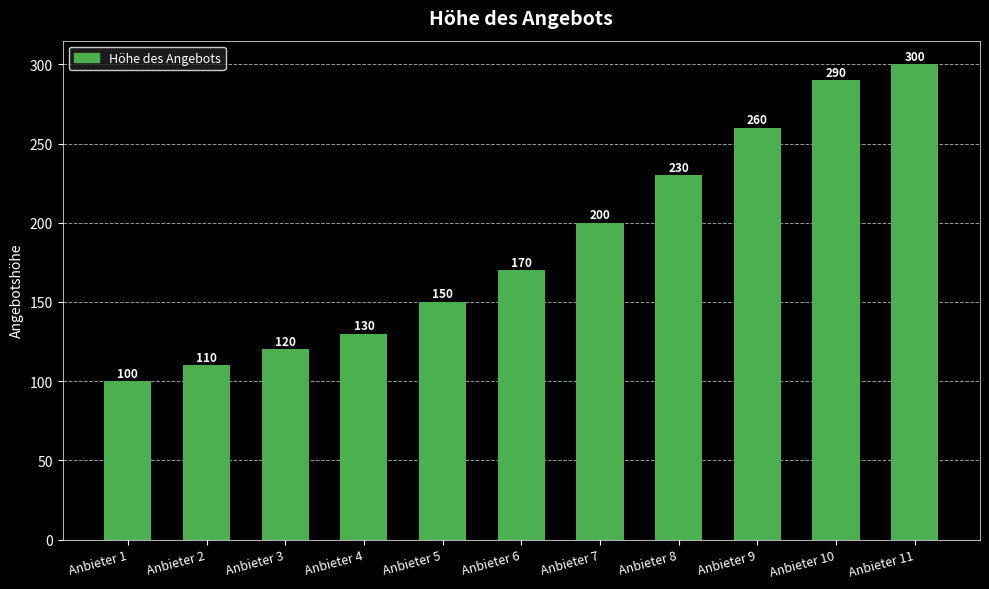

What is the smallest value displayed?

100